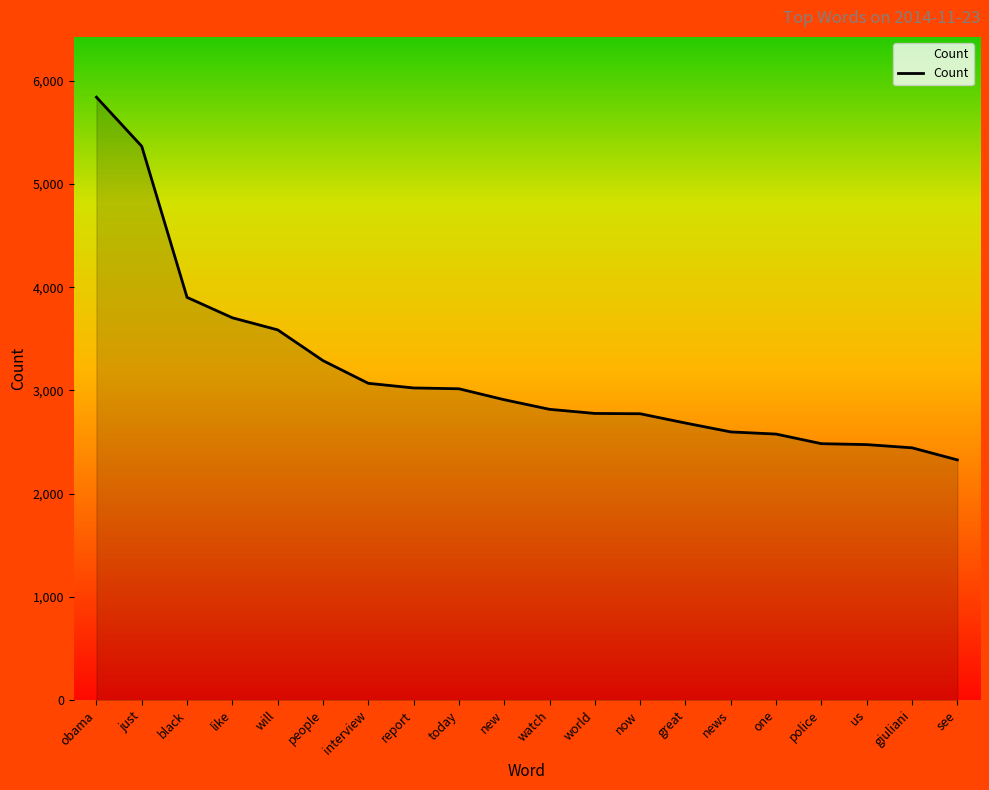

What position from the left is black?

3